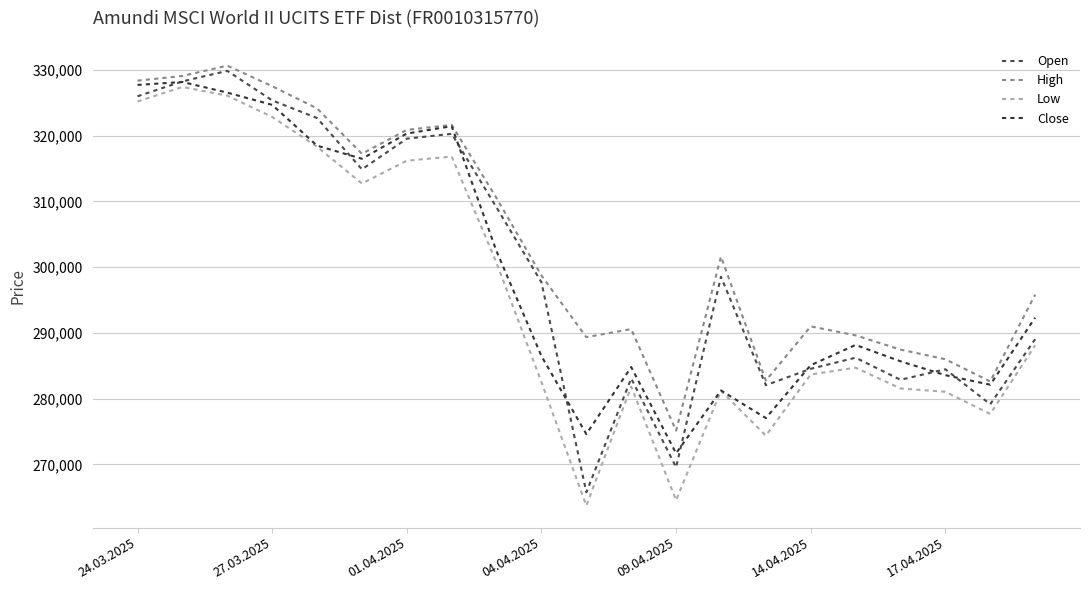

True or false: Close has more than 1 interior local peaks.

True